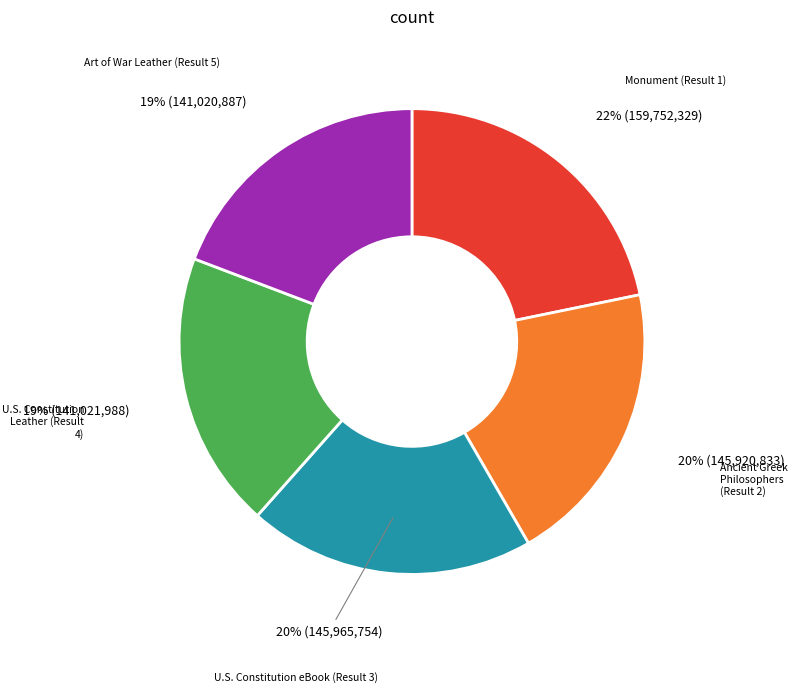

To the nearest percent, what is the average slice percentage?

20%